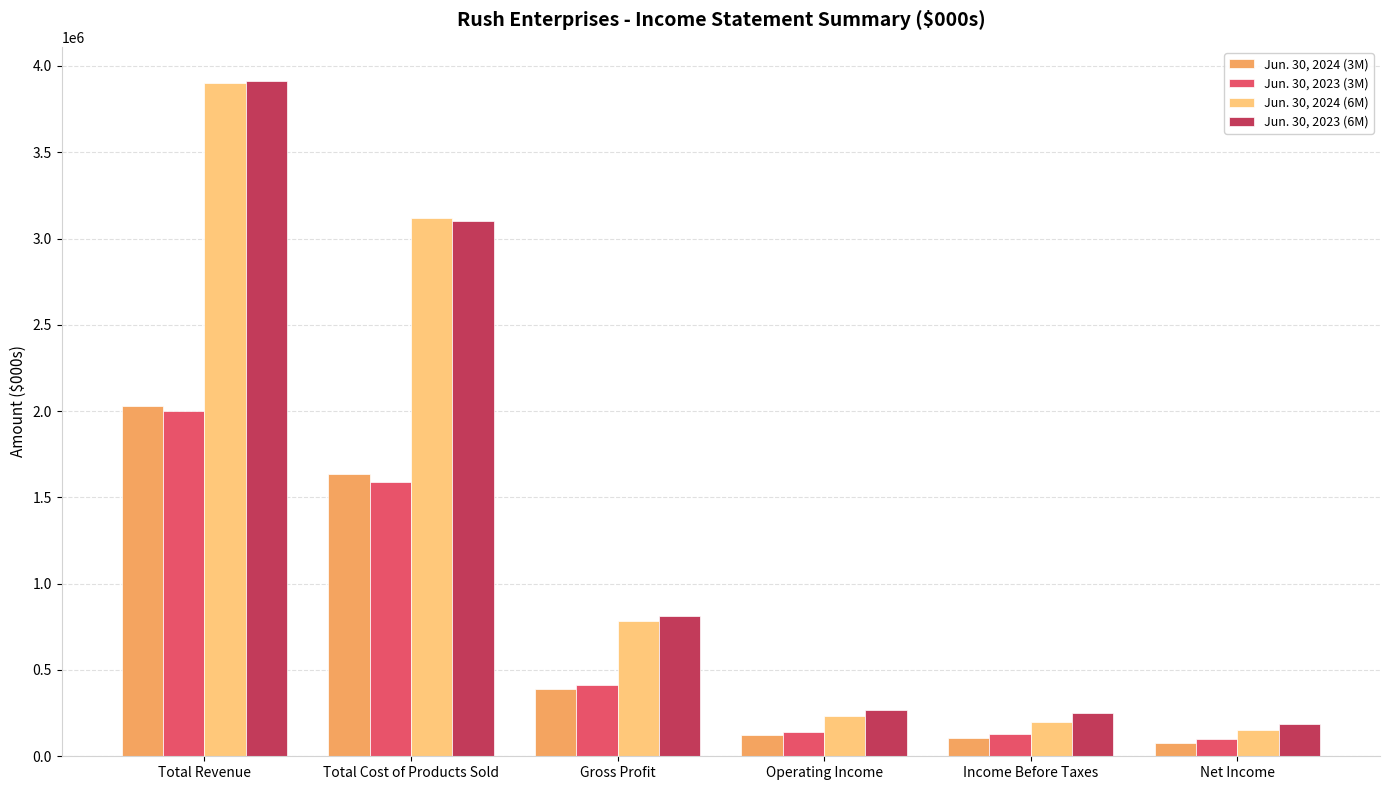

List the series in order of their peak value, highest first.

Jun. 30, 2023 (6M), Jun. 30, 2024 (6M), Jun. 30, 2024 (3M), Jun. 30, 2023 (3M)